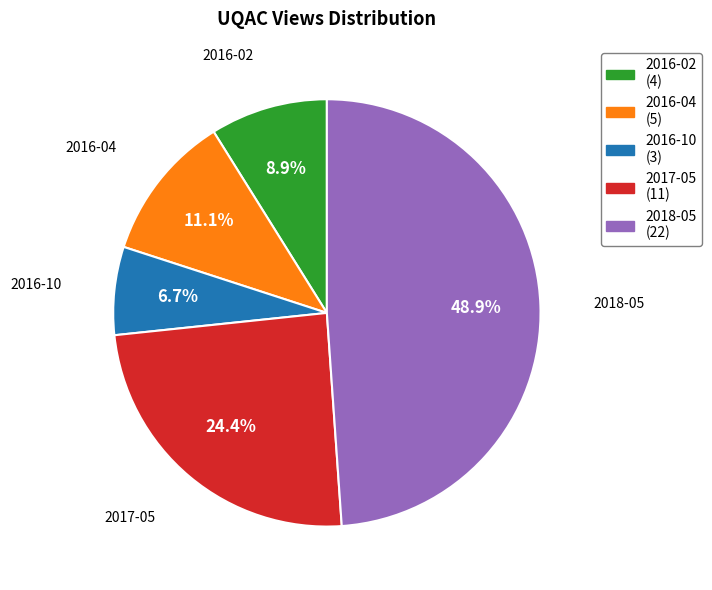

Does 2017-05 account for over 50% of the chart?

No